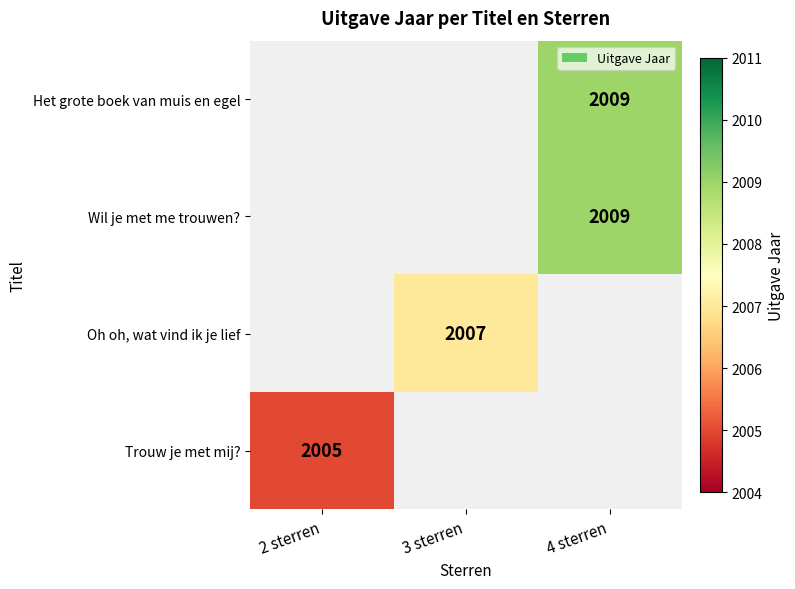

The value of Het grote boek van muis en egel at 4 sterren is 2009. True or false?

True